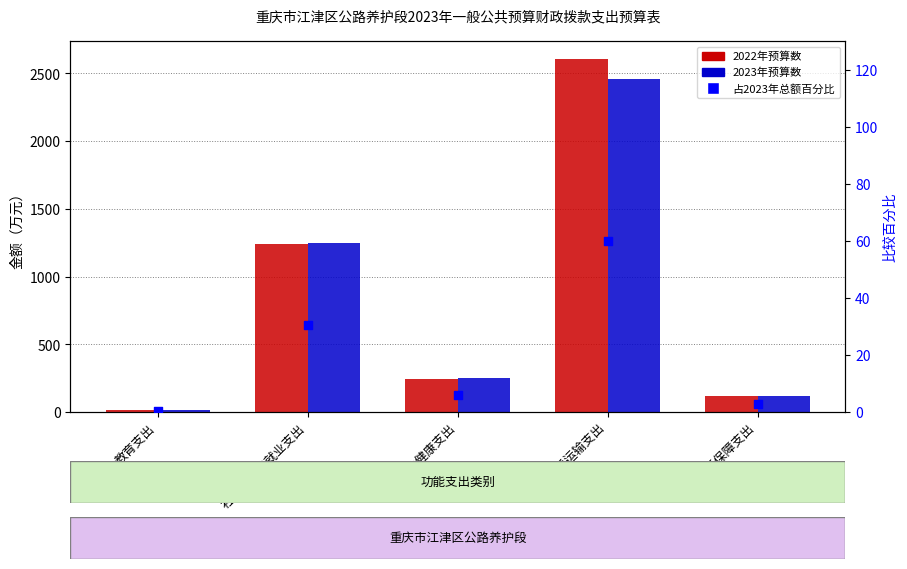

Which series contains the highest Y value?

2022年预算数